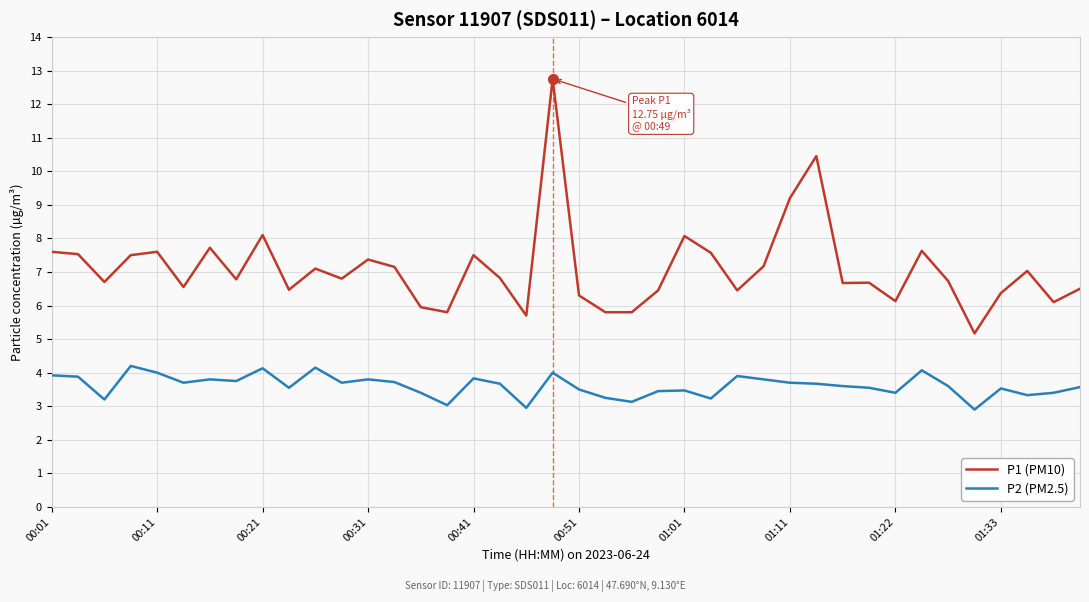

True or false: P2 (PM2.5) has more than 2 points higher than both neighbors.

True